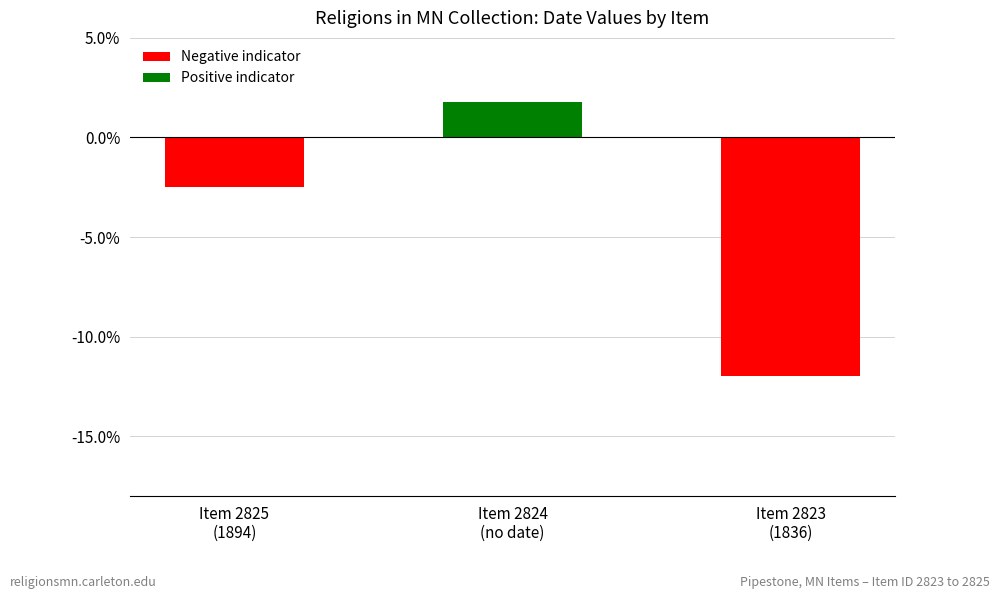

What is the label of the 3rd bar from the left?

Item 2823
(1836)